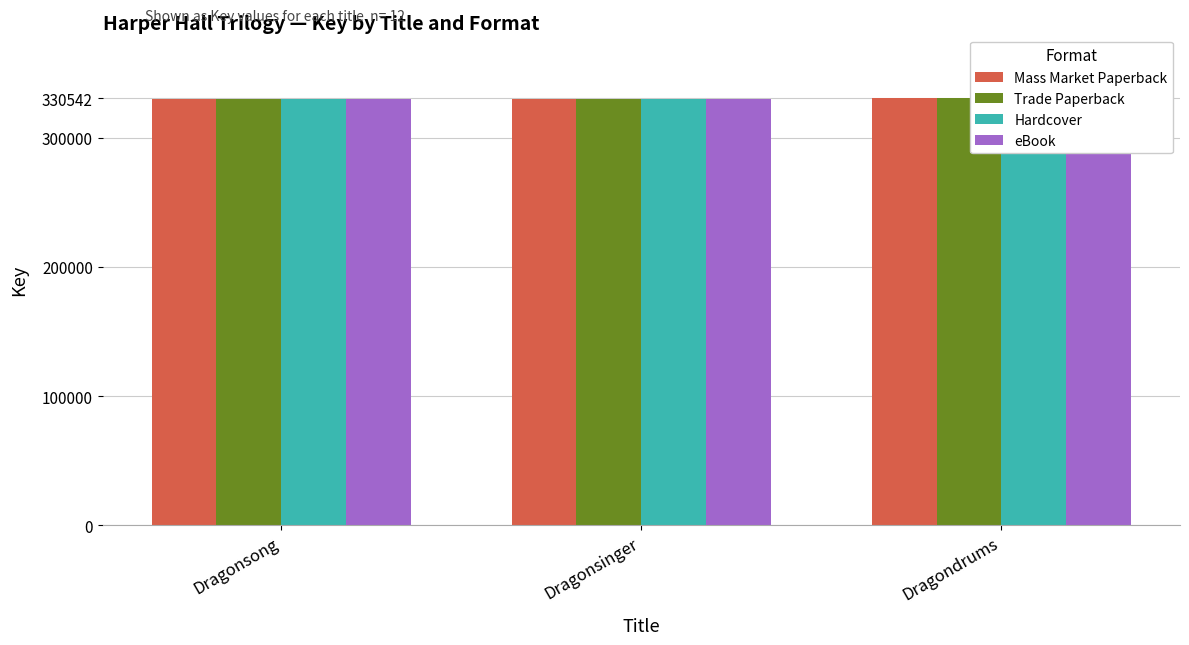

How many values in the Hardcover series are below 330370?

1